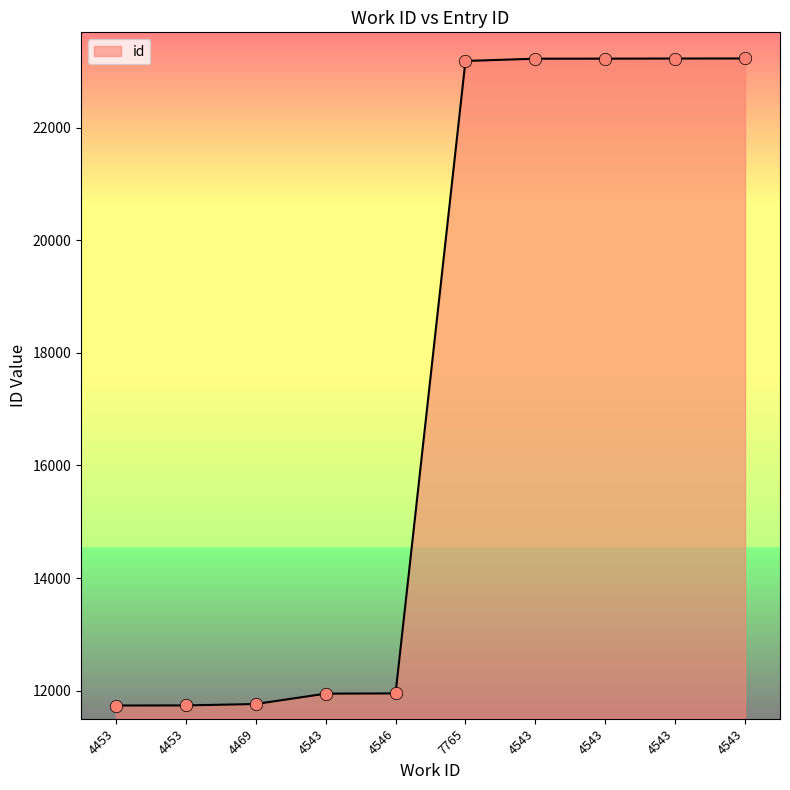

How many lines are shown in the chart?

1